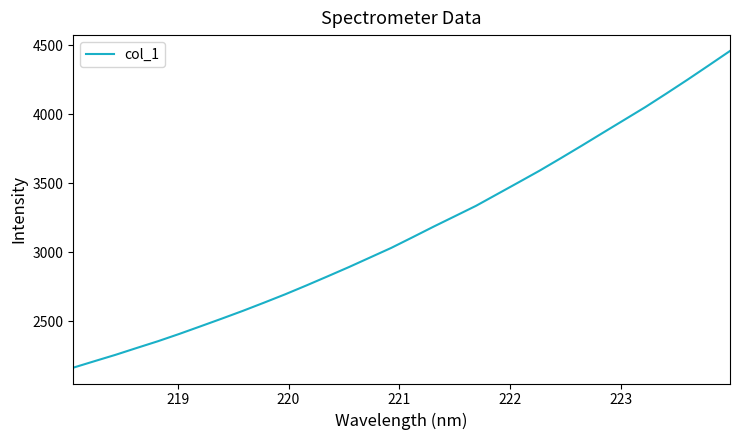

What is the maximum value shown in the chart?

4459.7